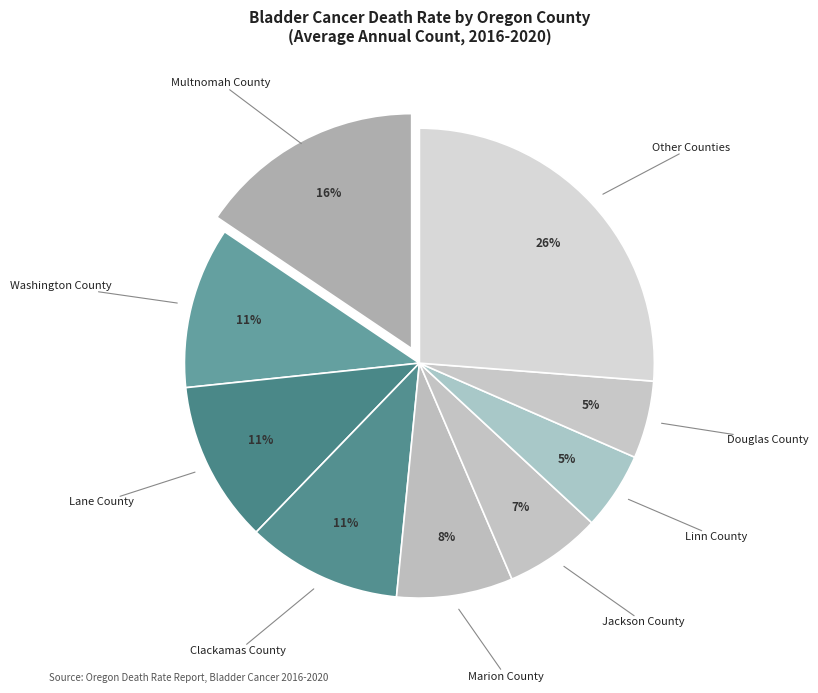

How many segments does this pie chart have?

9